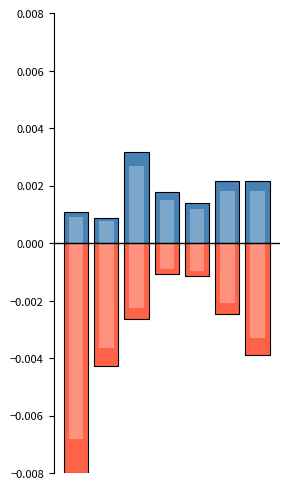

Rank the categories by Observing Program Count (secondary) value from highest to lowest.

3, 4, 5, 2, 6, 1, 0